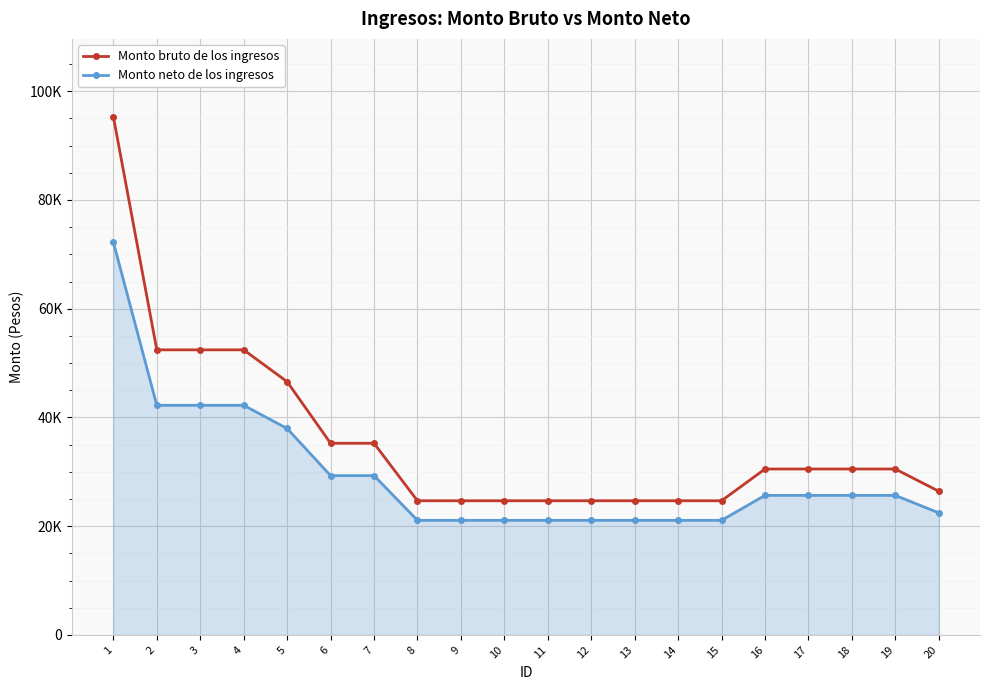

Is the value of Monto neto de los ingresos at 17 greater than the value of Monto bruto de los ingresos at 14?

Yes